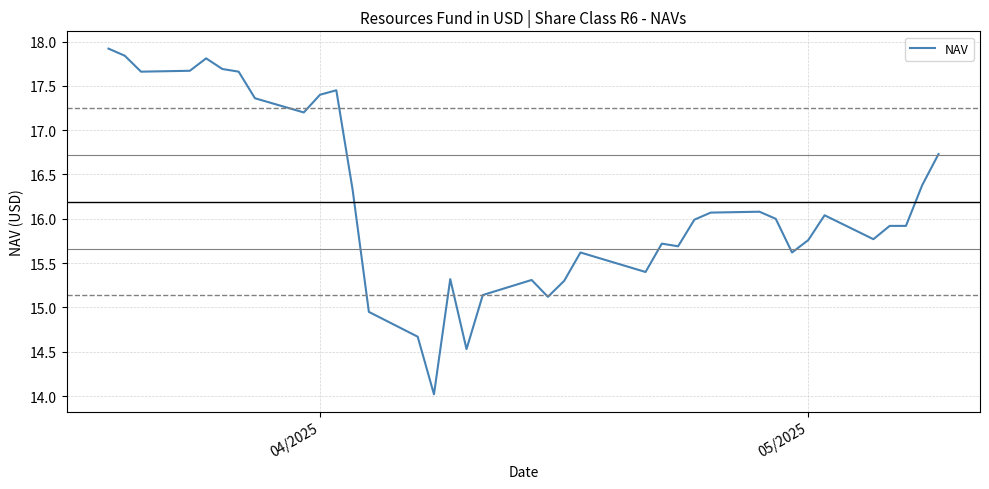

What is the difference between the maximum and minimum values?

3.9